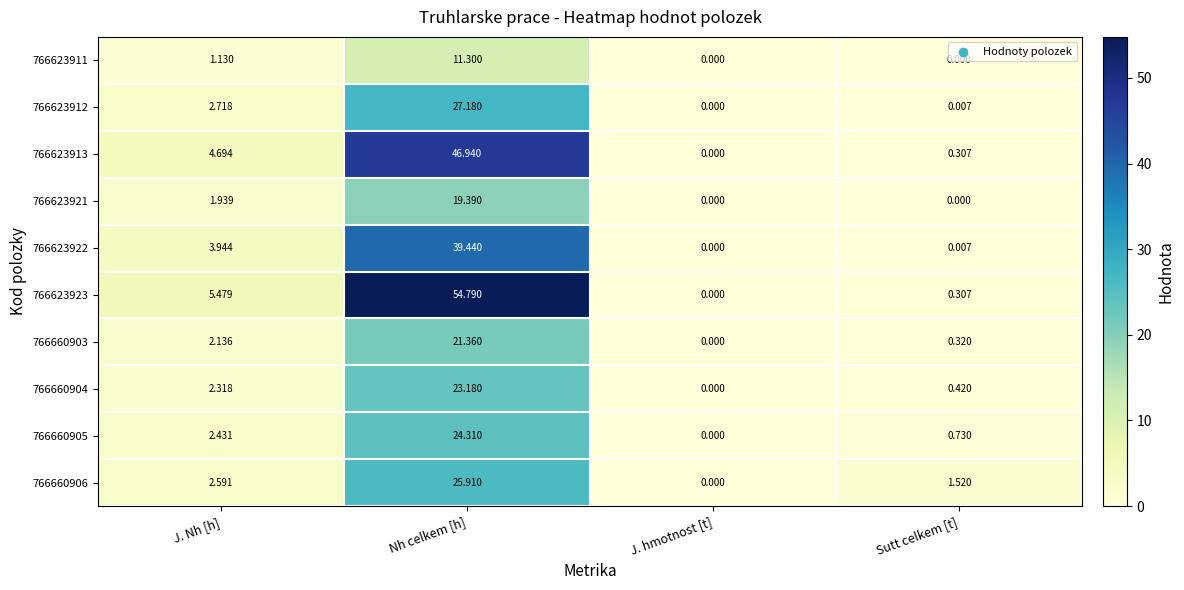

Which category has the highest value in the 766623921 series?

Nh celkem [h]